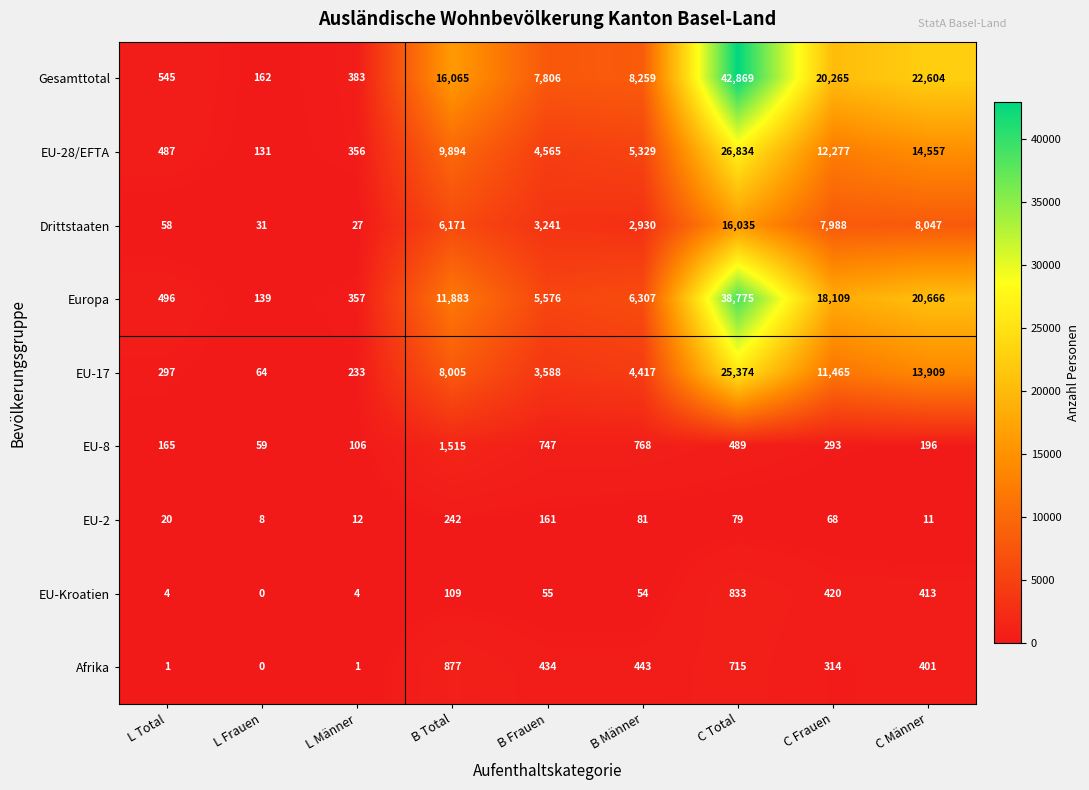

Where does the EU-Kroatien series first go above 55?

B Total